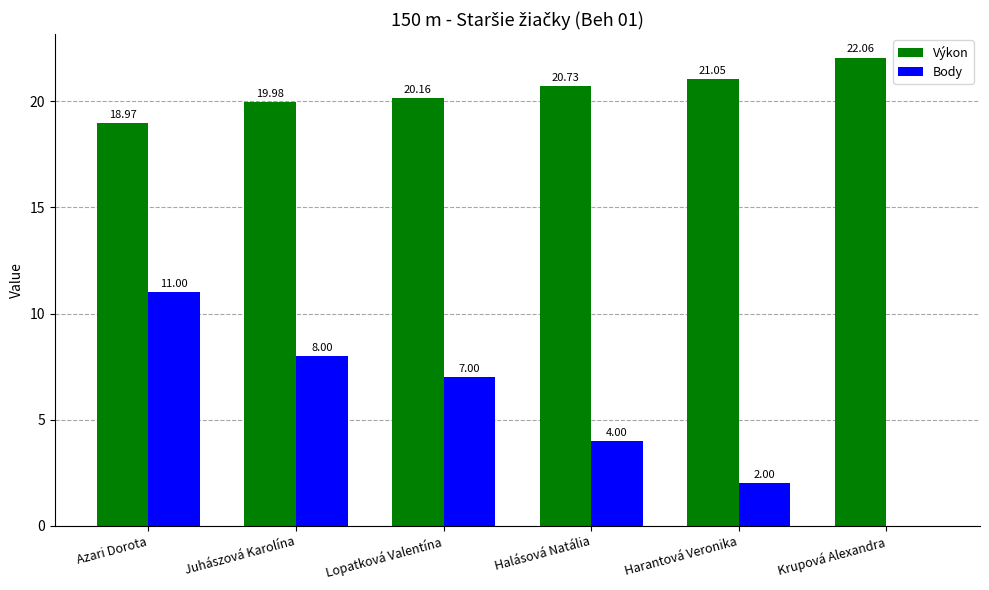

At which category is the sum across all series the highest?

Azari Dorota